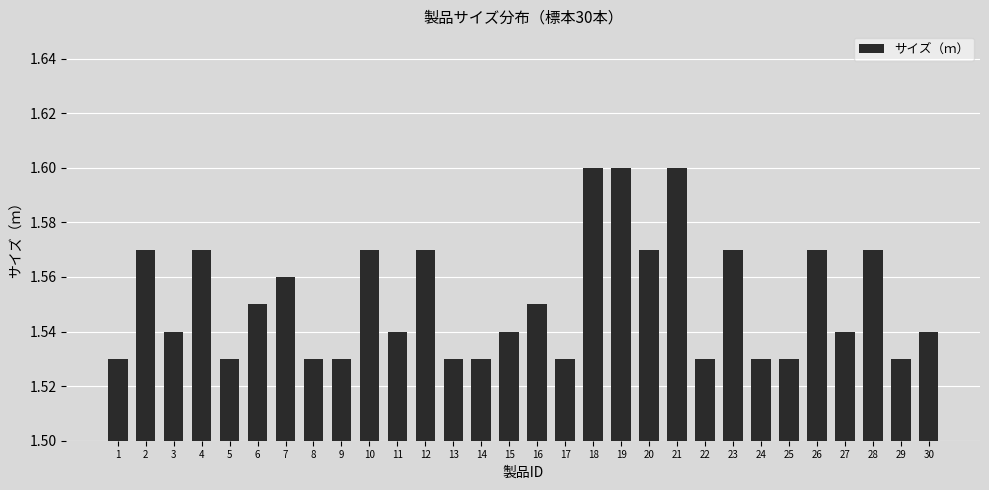

True or false: the data shows 1.6 at 4.

True